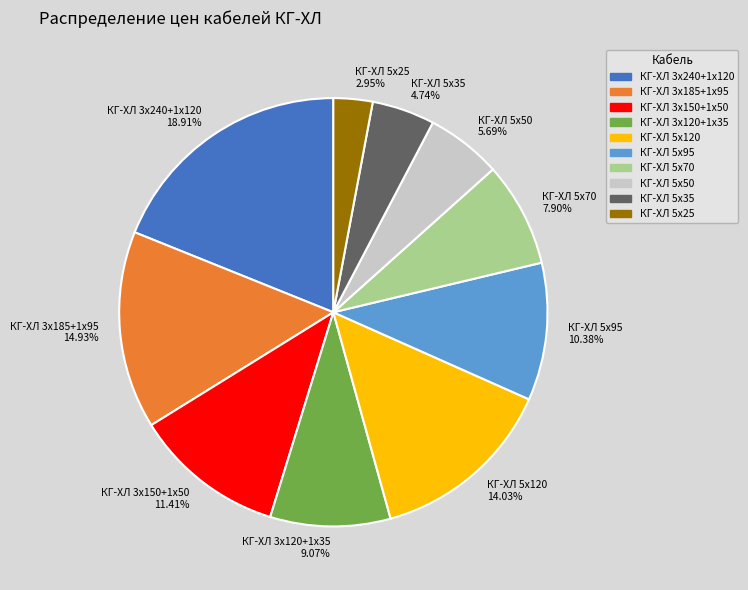

To the nearest percent, what portion does КГ-ХЛ 5х35 represent?

5%